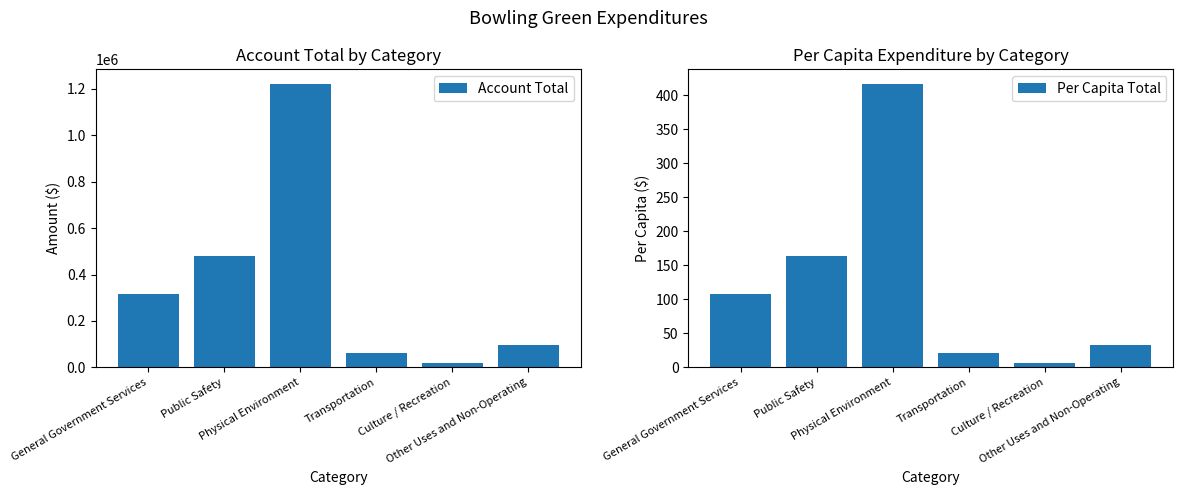

Reading left to right, what are all the values shown in this chart?

Account Total: General Government Services=315850.0	Public Safety=479073.0	Physical Environment=1223308.0	Transportation=62997.0	Culture / Recreation=18427.0	Other Uses and Non-Operating=95000.0
Per Capita Total: General Government Services=107.8	Public Safety=163.5	Physical Environment=417.5	Transportation=21.5	Culture / Recreation=6.3	Other Uses and Non-Operating=32.4